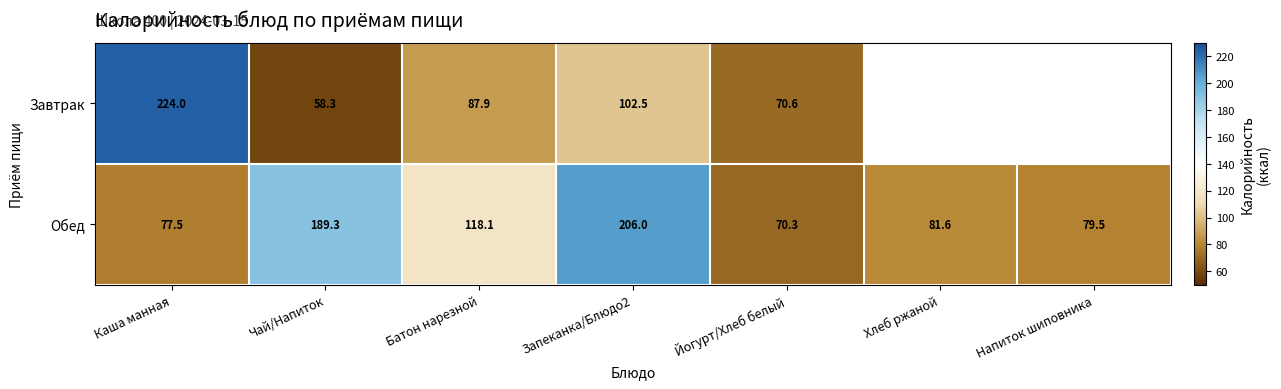

What is the difference between the highest and lowest values at Батон нарезной?

30.2